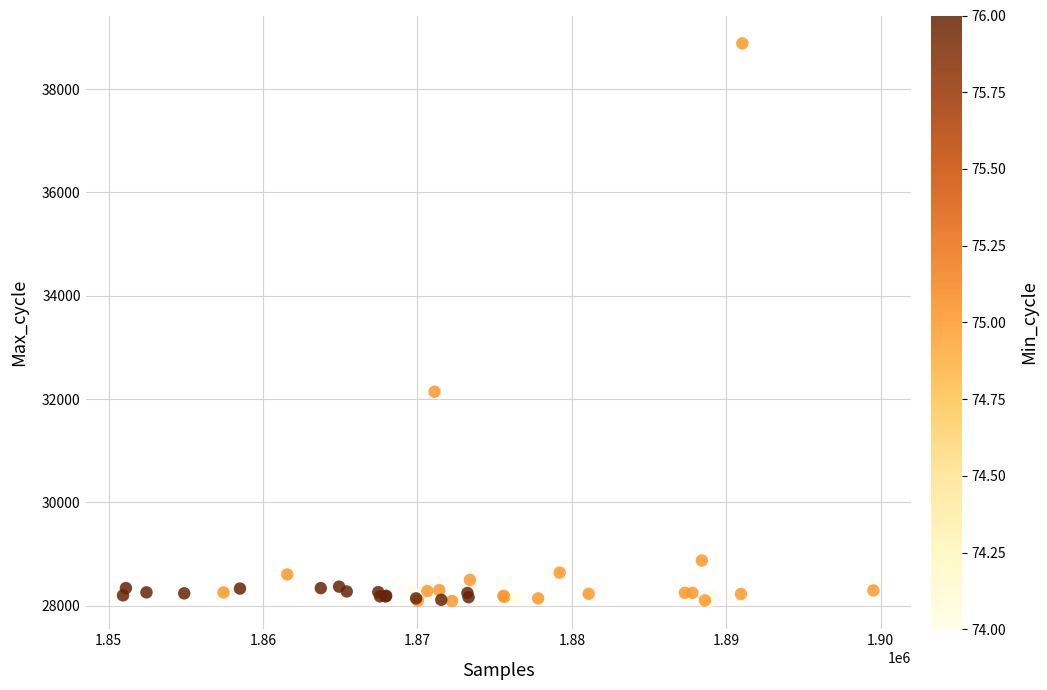

What Y value in the scatter plot is closest to 33485?

32143